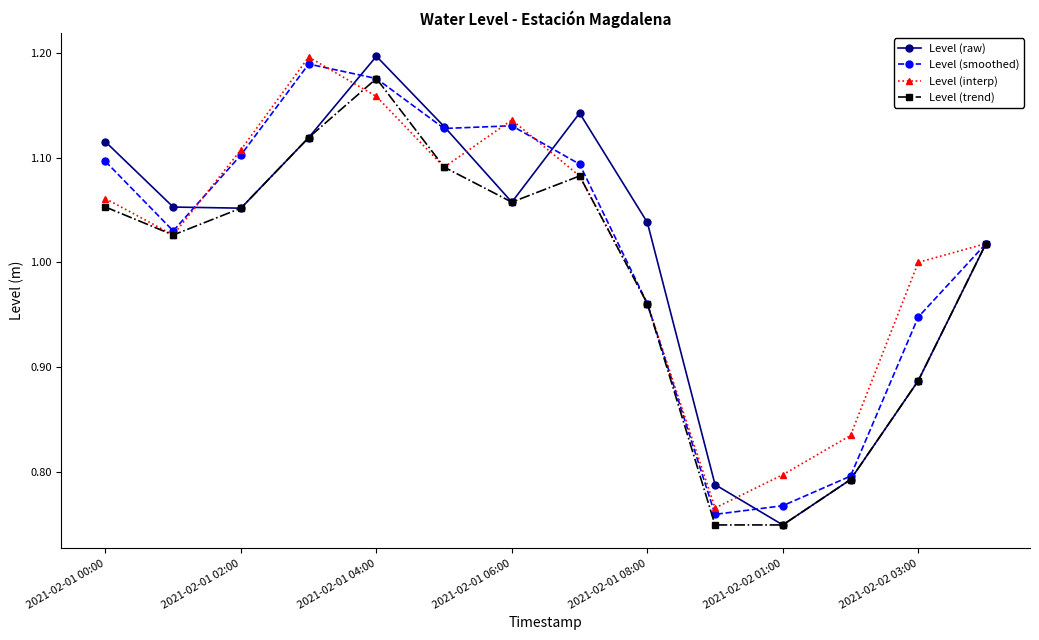

True or false: Level (raw) has more than 2 points higher than both neighbors.

False